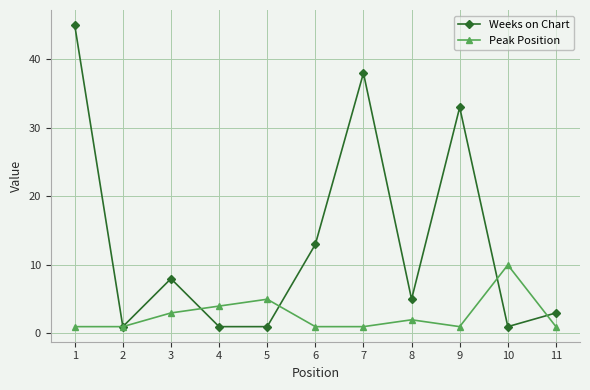

Reading left to right, what are all the values shown in this chart?

Weeks on Chart: 1=45	2=1	3=8	4=1	5=1	6=13	7=38	8=5	9=33	10=1	11=3
Peak Position: 1=1	2=1	3=3	4=4	5=5	6=1	7=1	8=2	9=1	10=10	11=1